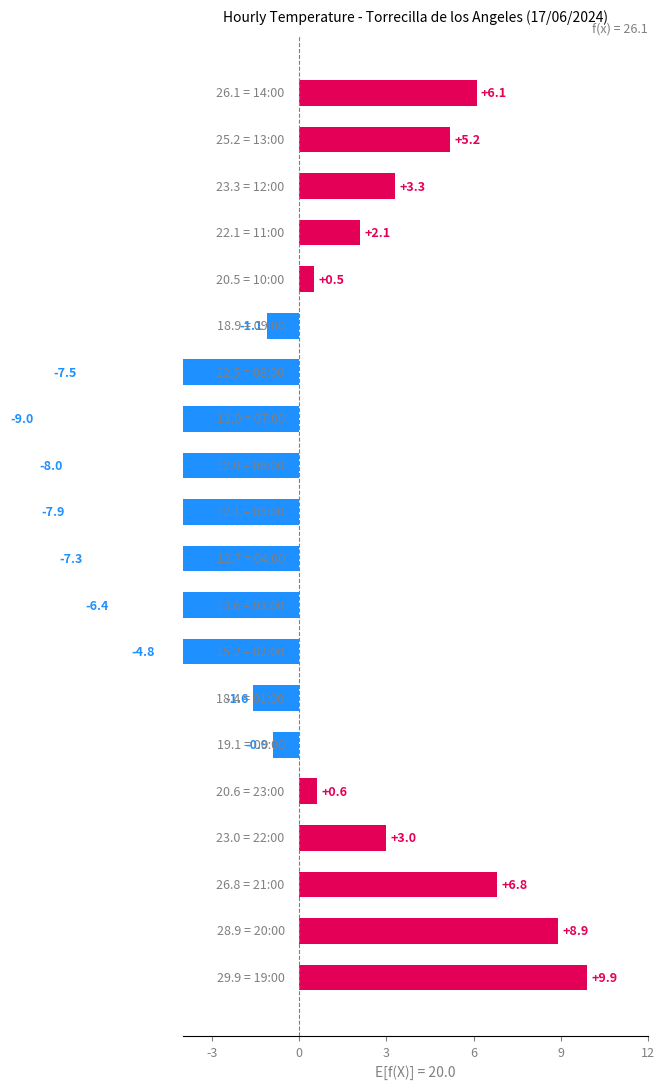

Reading left to right, extract all data points from this chart.

6.1	5.2	3.3	2.1	0.5	-1.1	-7.5	-9.0	-8.0	-7.9	-7.3	-6.4	-4.8	-1.6	-0.9	0.6	3.0	6.8	8.9	9.9